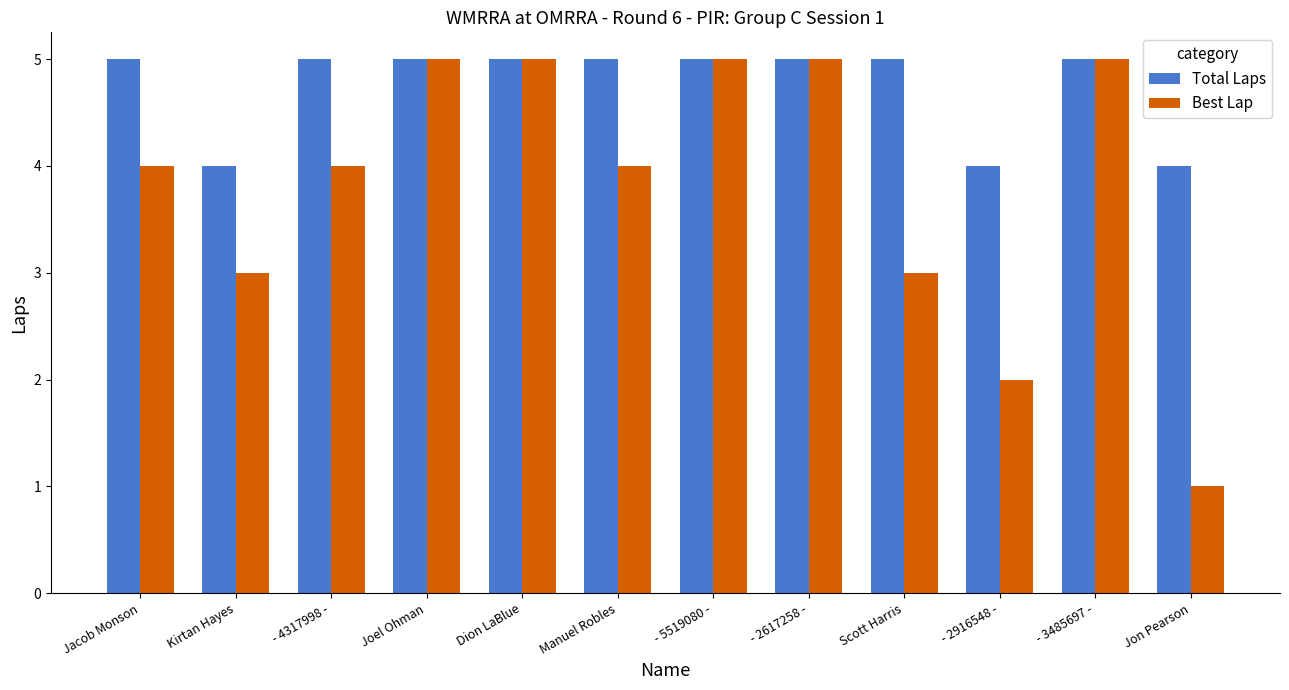

What is the average value of the Total Laps series?

5